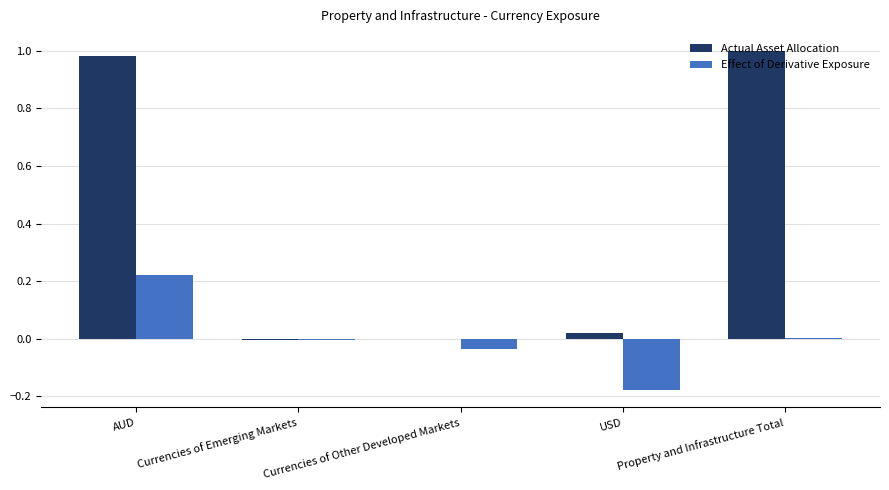

What are all the series names shown in the legend?

Actual Asset Allocation, Effect of Derivative Exposure